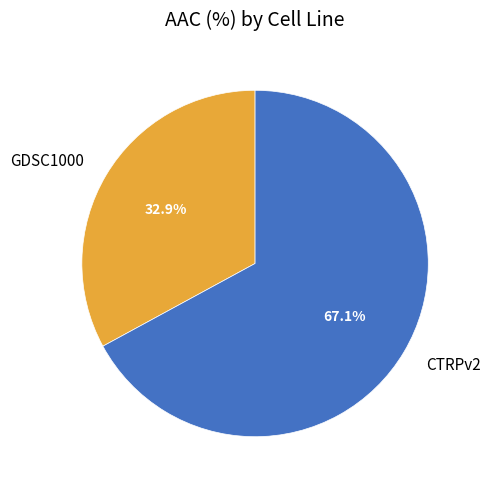

To the nearest percent, what portion does GDSC1000 represent?

33%